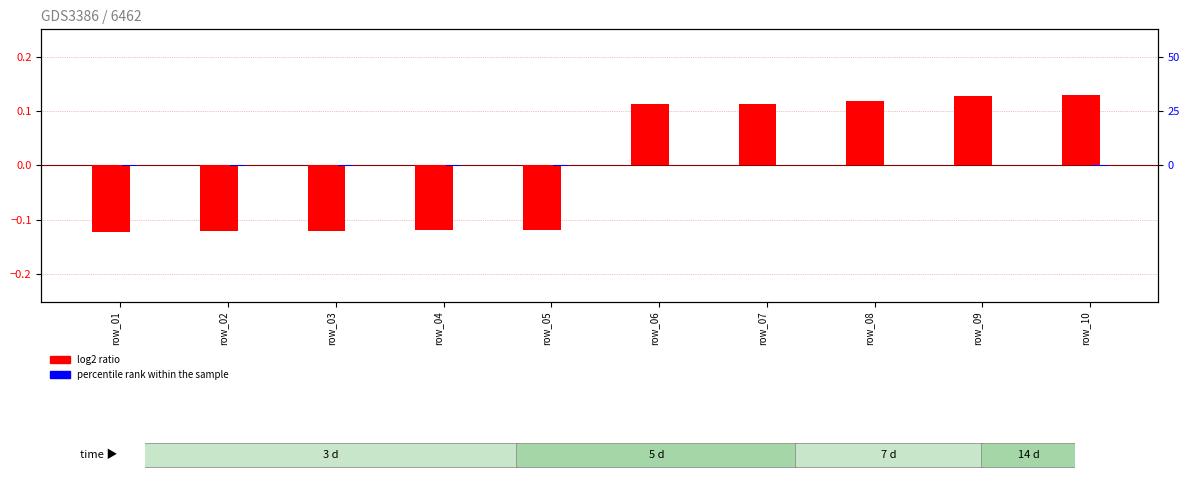

What are all the series names shown in the legend?

log2 ratio, percentile rank within the sample